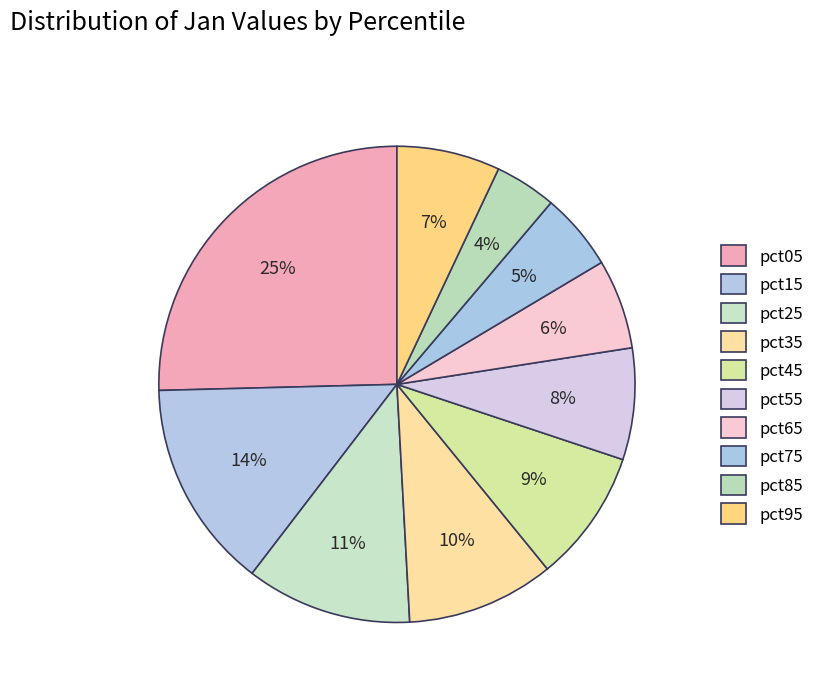

How many segments does this pie chart have?

10